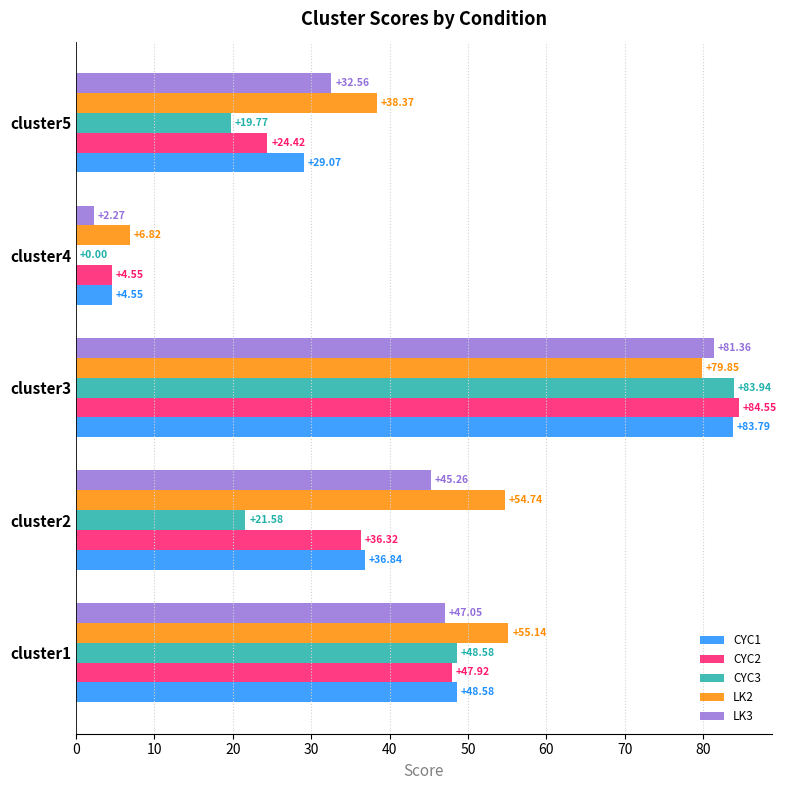

How many data points does each series have?

5